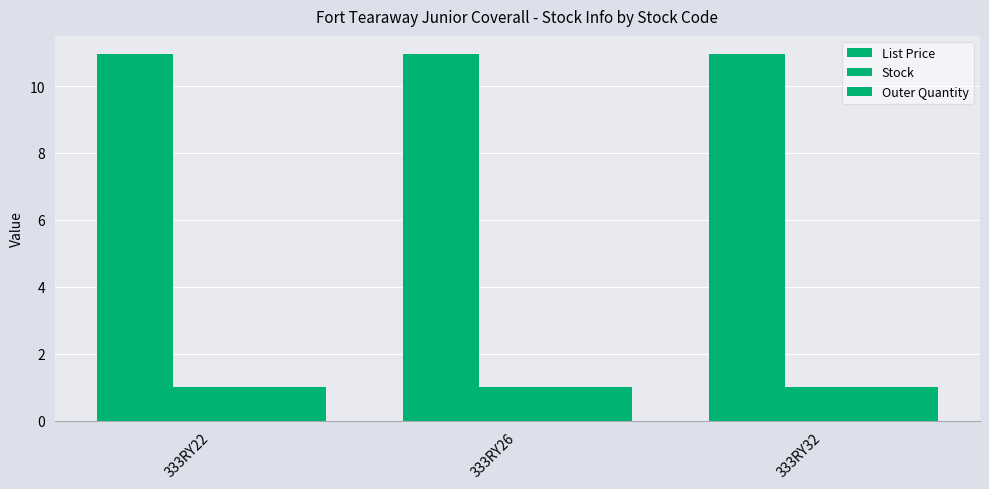

List the series in order of their peak value, highest first.

List Price, Stock, Outer Quantity